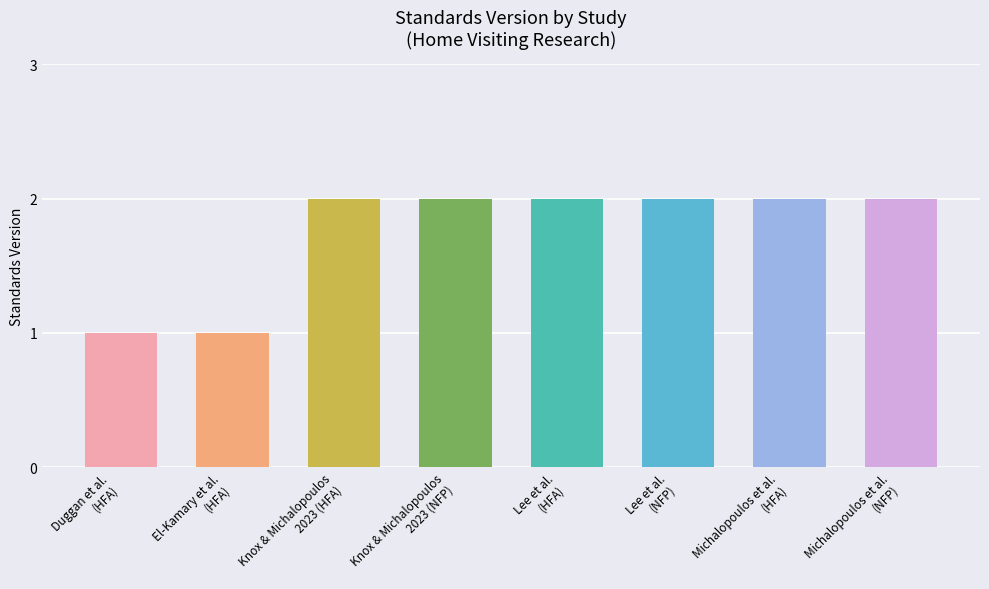

Approximately how many times larger is the value at Knox & Michalopoulos
2023 (NFP) compared to Lee et al.
(NFP)?

1.0